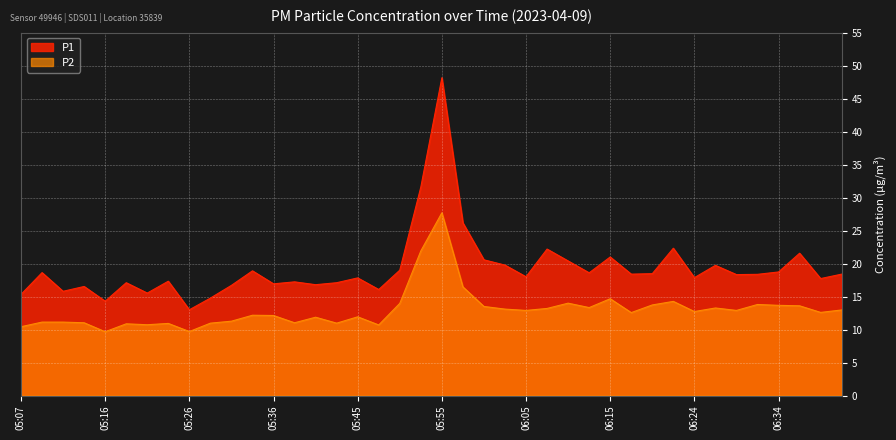

What is the sum of all P2 values?

519.5